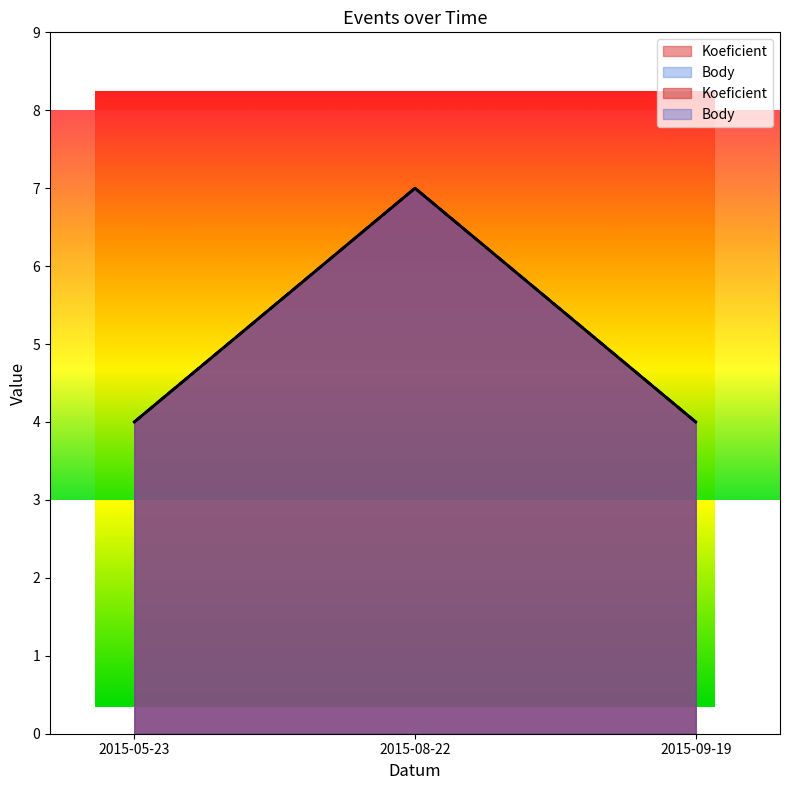

How many distinct data groups are displayed?

2